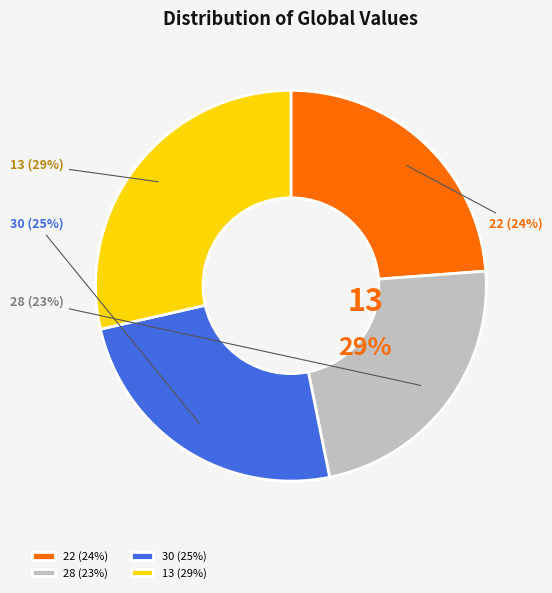

To the nearest percent, what percentage of the pie is 22?

24%